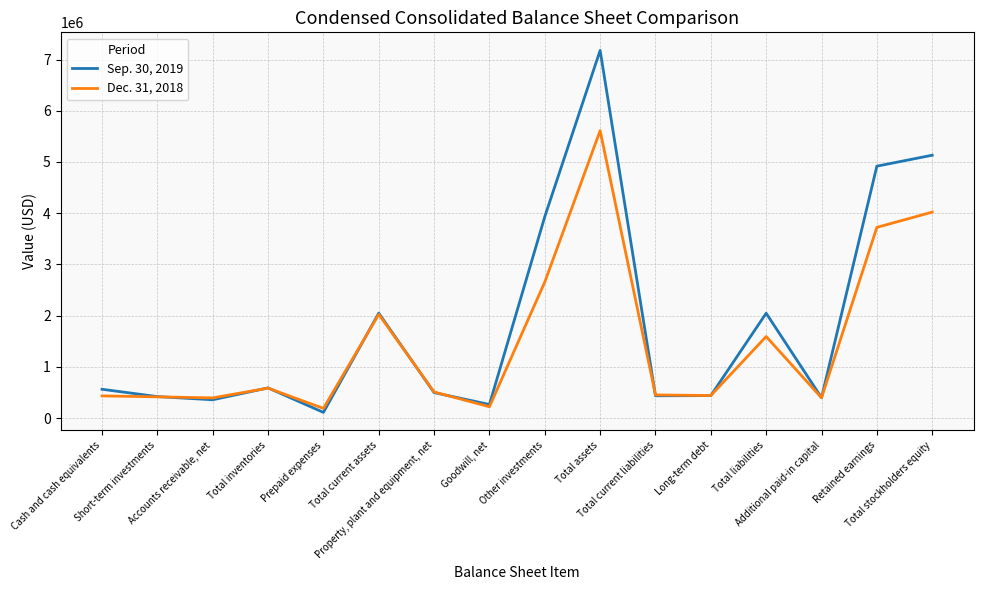

List the series in order of their peak value, lowest first.

Dec. 31, 2018, Sep. 30, 2019